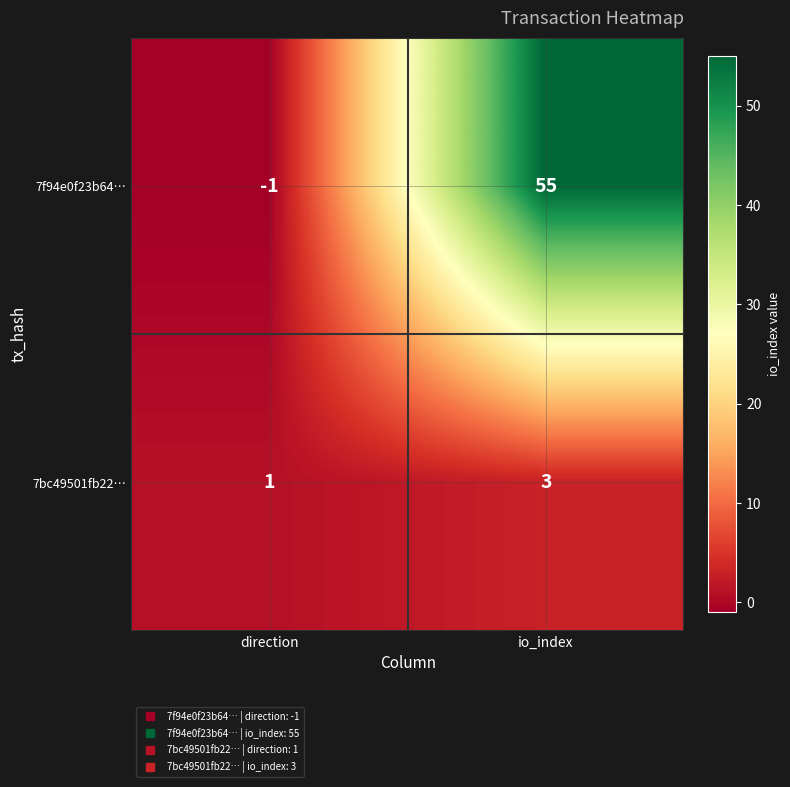

At which category is the sum across all series the highest?

io_index